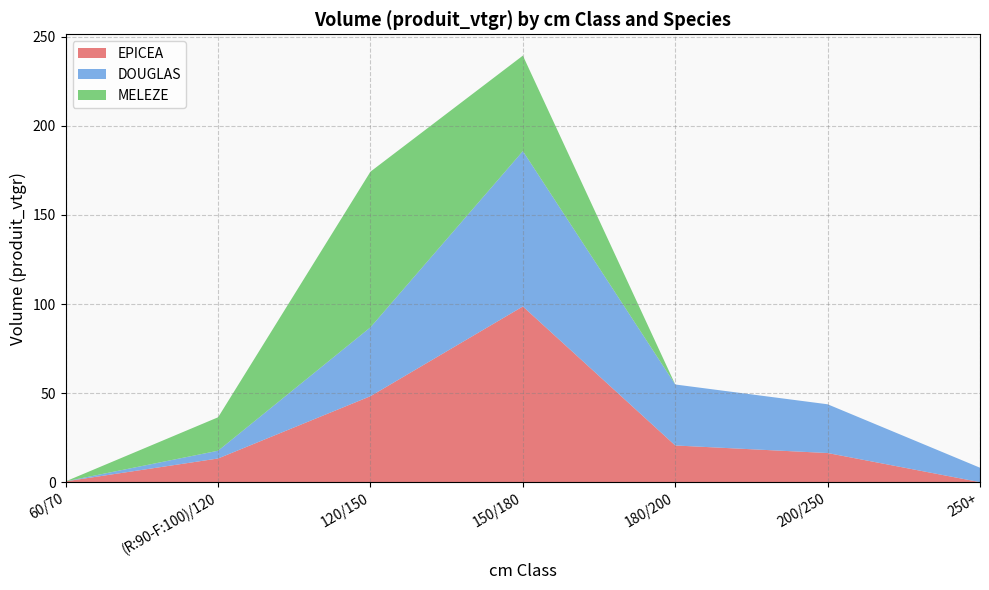

At which category is the sum across all series the highest?

150/180